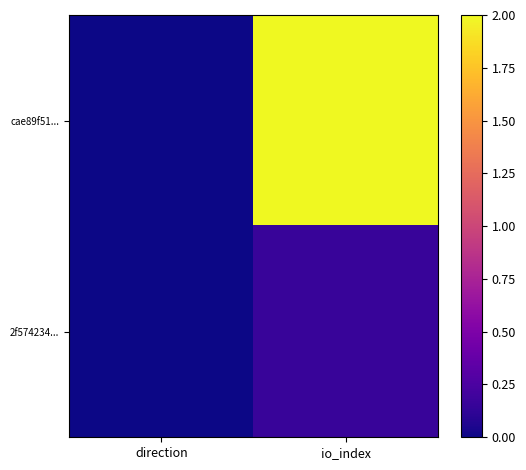

Which category has the lowest value across all series?

direction